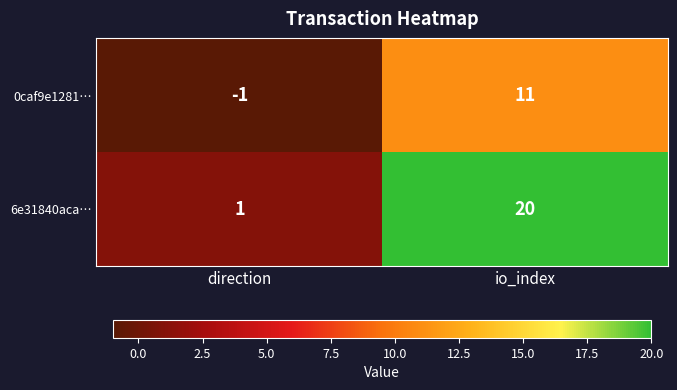

How many categories are shown in the chart?

2